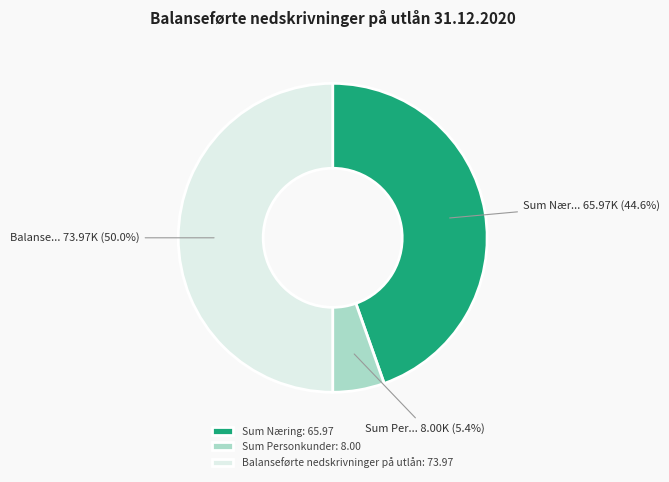

Between Sum Personkunder: 8.00 and Sum Næring: 65.97, which is larger?

Sum Næring: 65.97